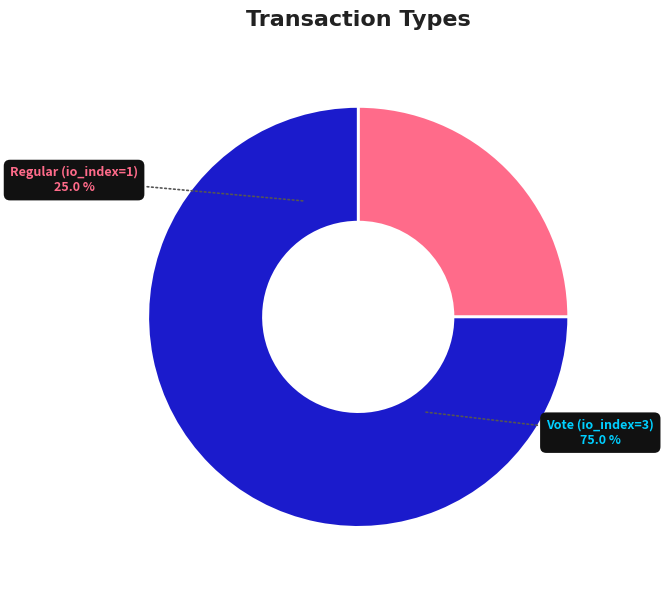

To the nearest percent, what is the difference between the Vote (io_index=3) and Regular (io_index=1) slice percentages?

50%